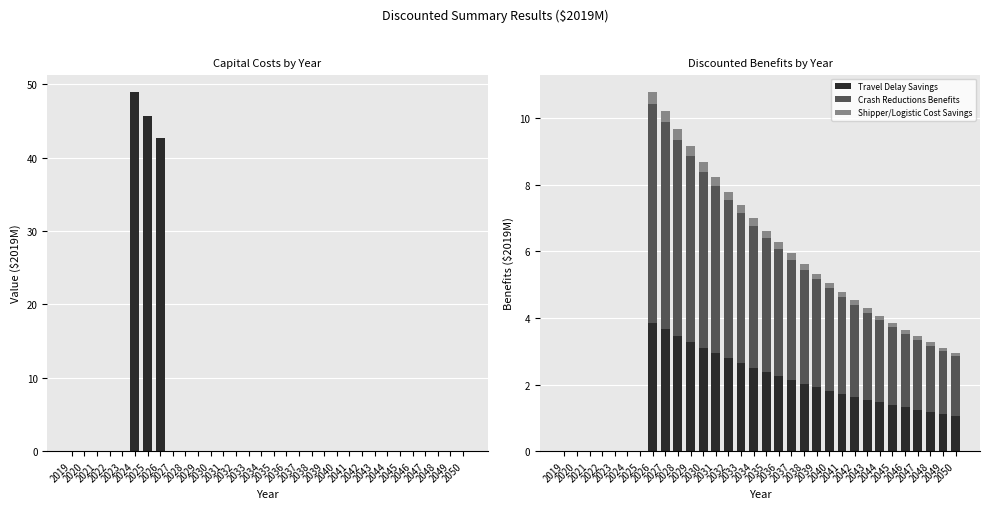

Rank the series by their maximum value, from lowest to highest.

Shipper/Logistic Cost Savings, Travel Delay Savings, Crash Reductions Benefits, Capital Costs